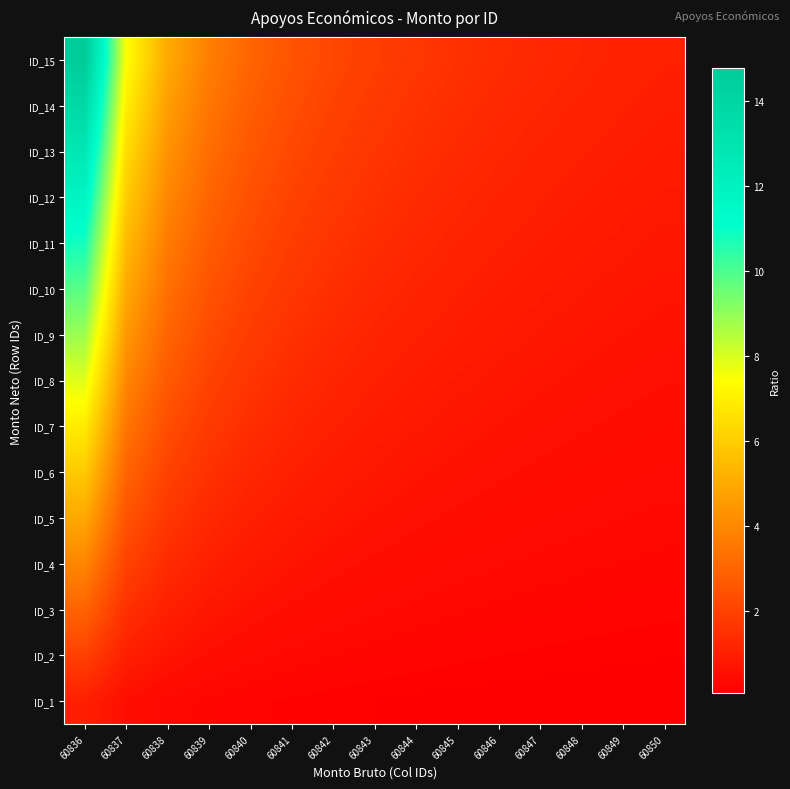

What is the difference between the highest and lowest values at 60844?

1.6